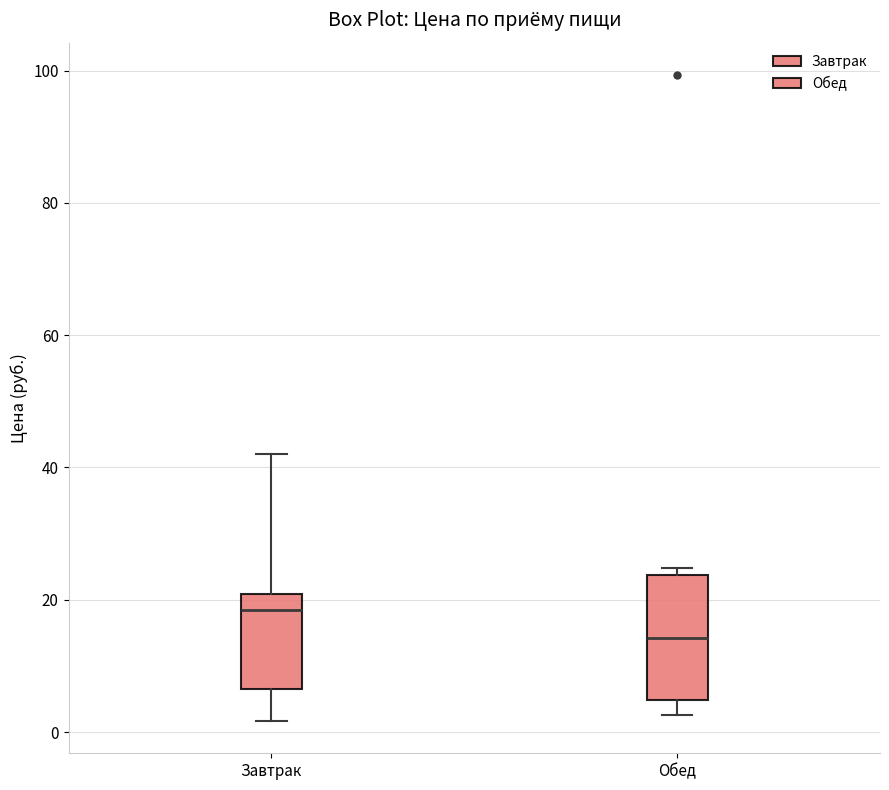

Reading left to right, transcribe this box plot: for each box, give where its median line is, the range the box spans, and where its two whiskers end, as read against the y-axis. The values are not printed on the chart, so give them approximately, as read against the axis.

Завтрак: median 18, box 6 to 20, whiskers 2 to 42
Обед: median 14, box 4 to 24, whiskers 2 to 24 (just above the box's upper edge)